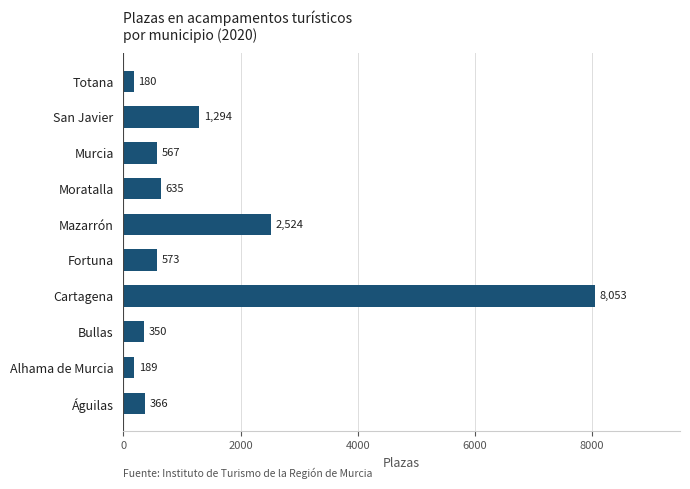

What is the average value?

1473